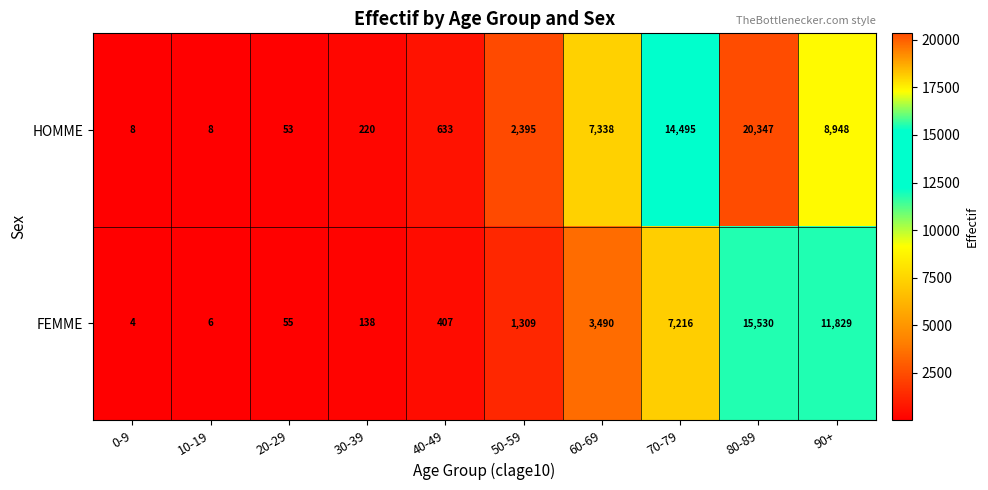

What is the maximum value shown in the chart?

20347